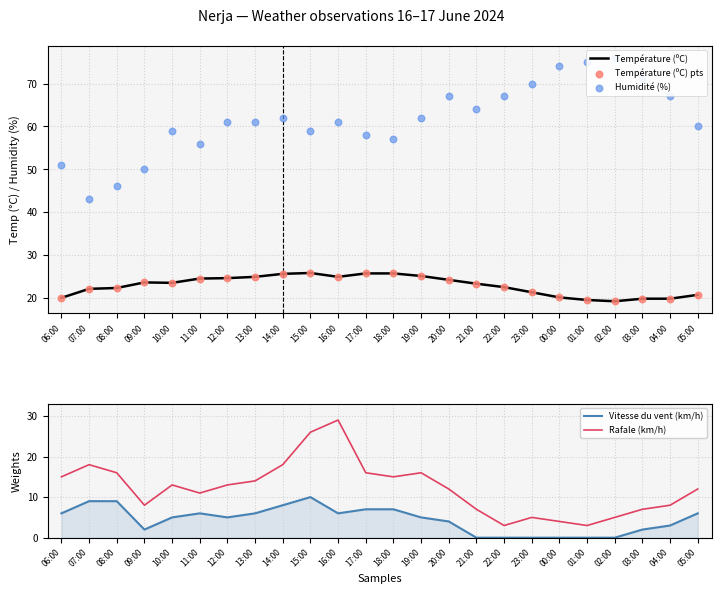

Which series contains the lowest Y value?

Vitesse du vent (km/h)